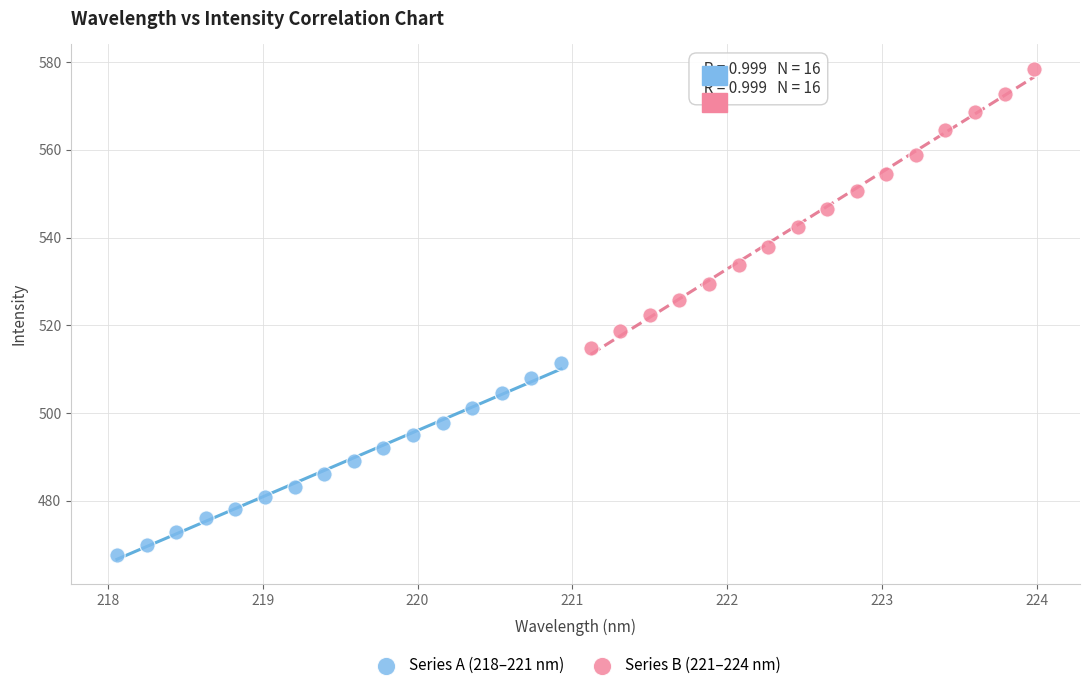

What are all the series names shown in the legend?

Series A (218–221 nm), Series B (221–224 nm)